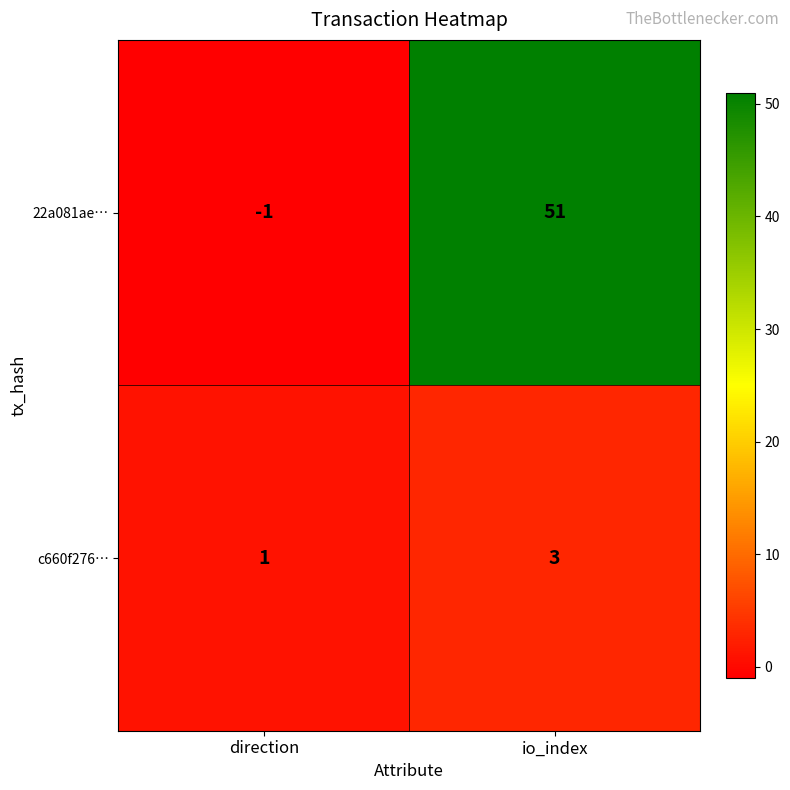

The value of 22a081ae… at direction is -1. True or false?

True